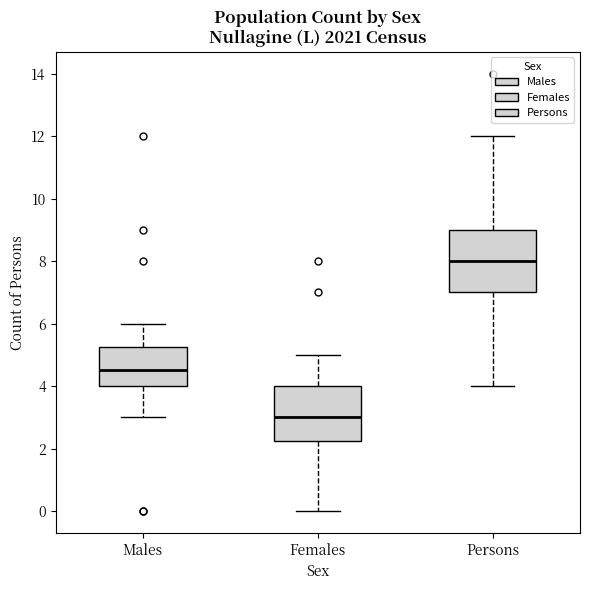

Where does the median line of the box for Males sit on the y-axis? The values are not printed on the chart, so give them approximately, as read against the axis.

4.6